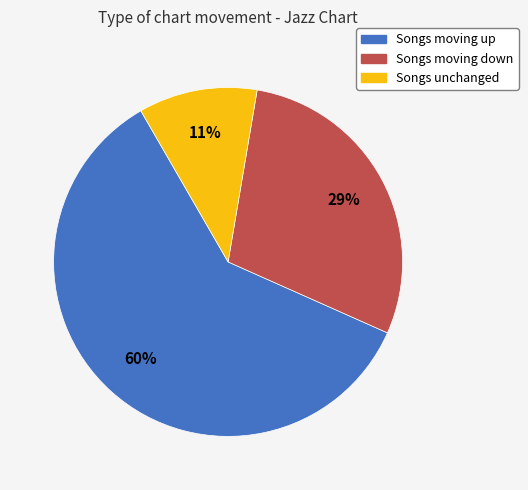

To the nearest percent, what percentage of the pie is Songs moving down?

29%